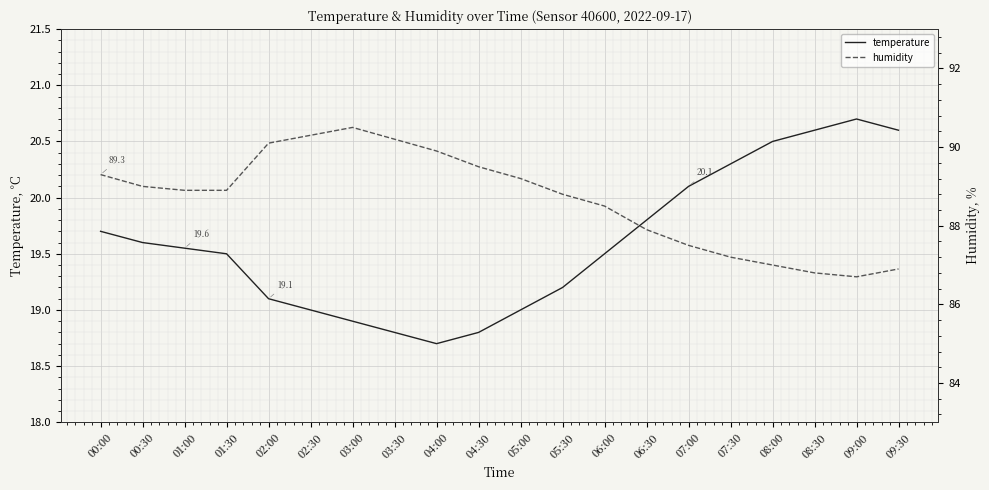

True or false: humidity has a value of 90.1 at 02:00.

True